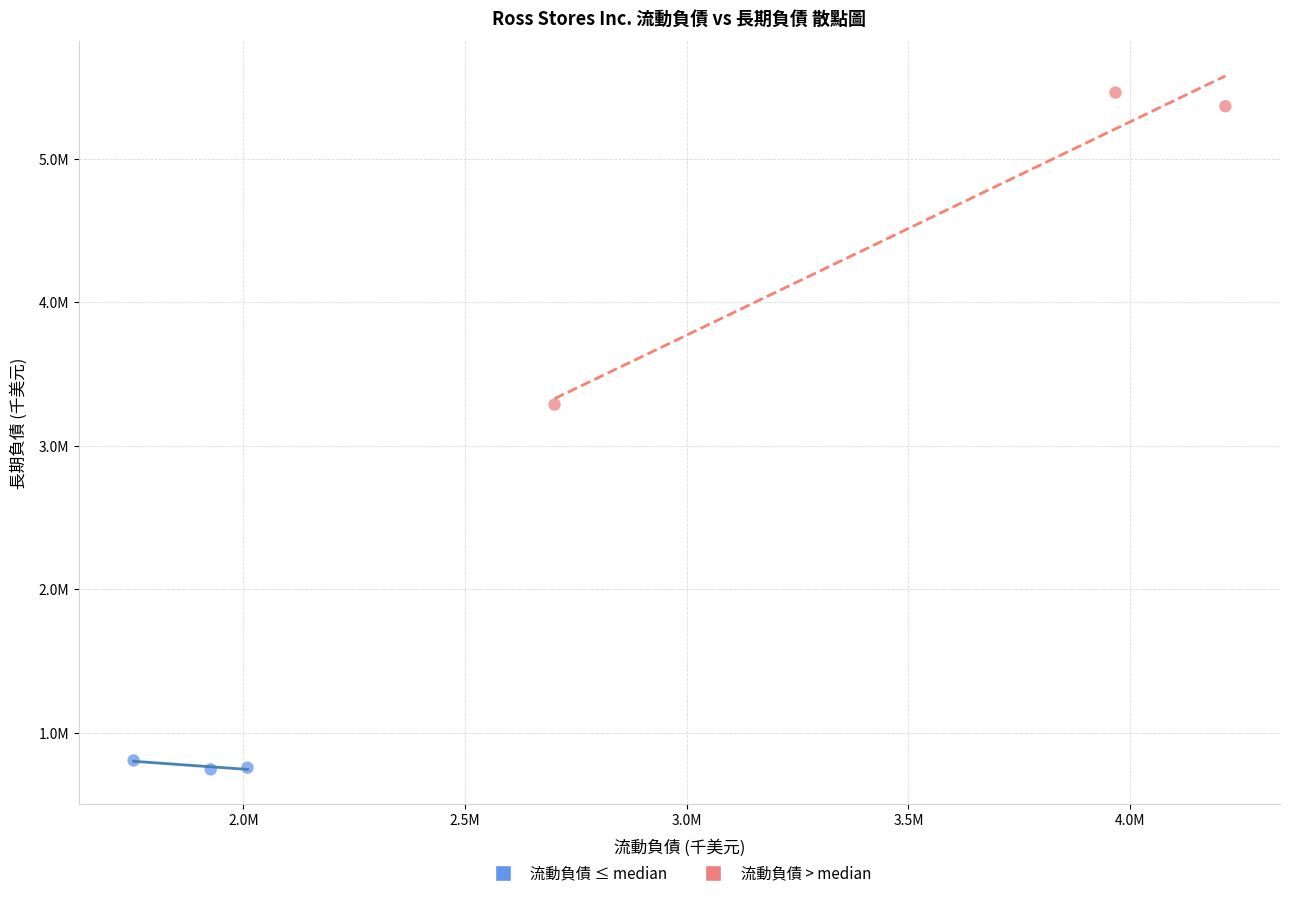

What are all the series names shown in the legend?

流動負債 ≤ median, 流動負債 > median